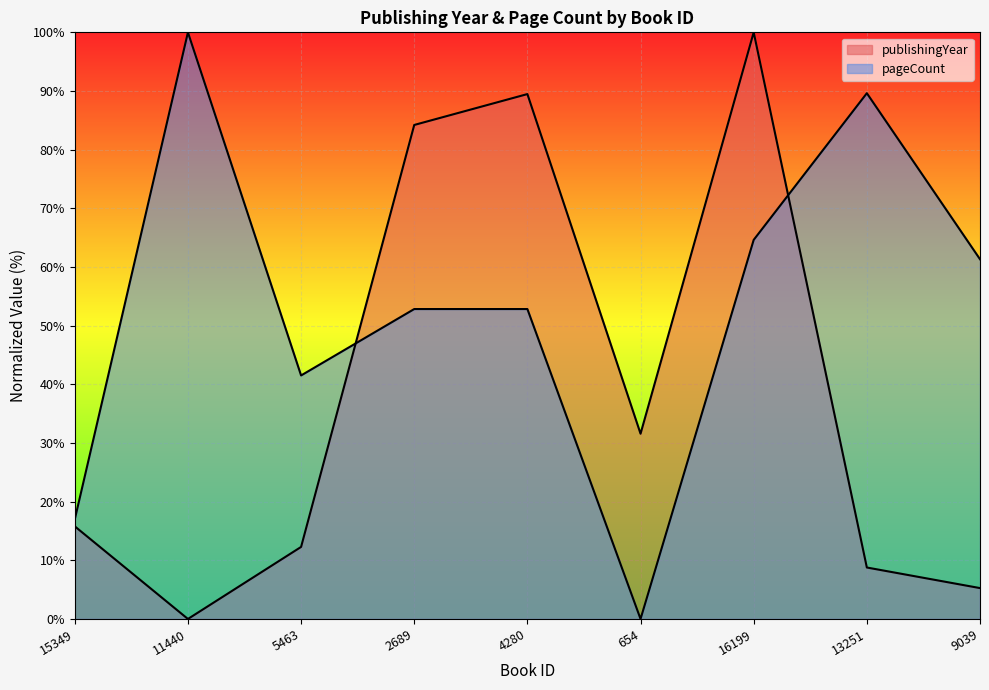

How many data points in pageCount are less than 52?

3